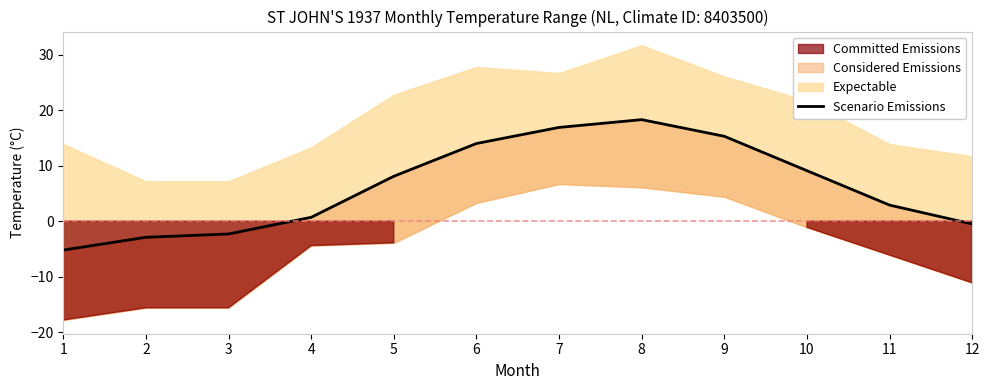

Which label corresponds to the largest value in the chart?

8